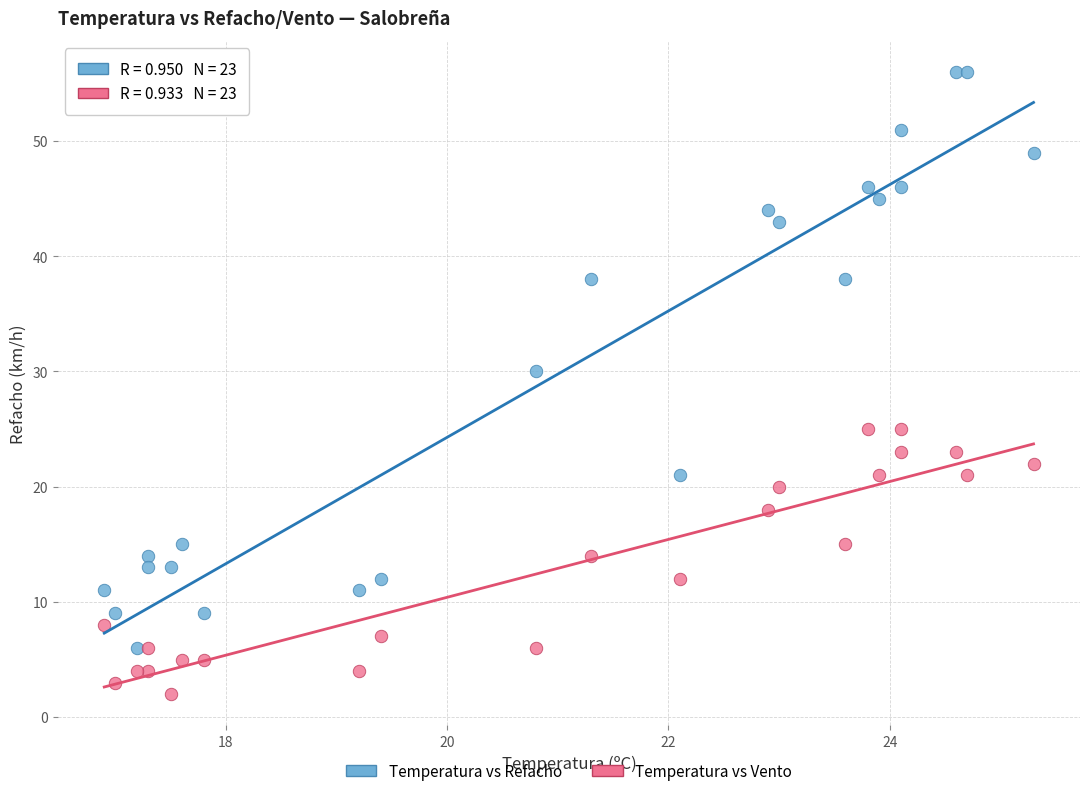

Which series has the largest Y range (max minus min)?

Temperatura vs Refacho